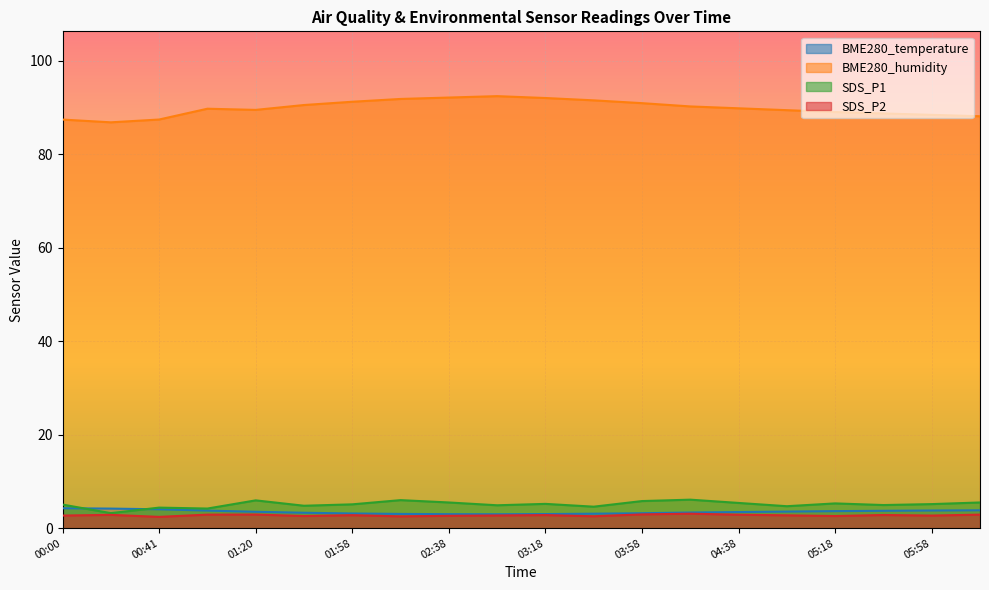

What is the average value of the SDS_P1 series?

5.1